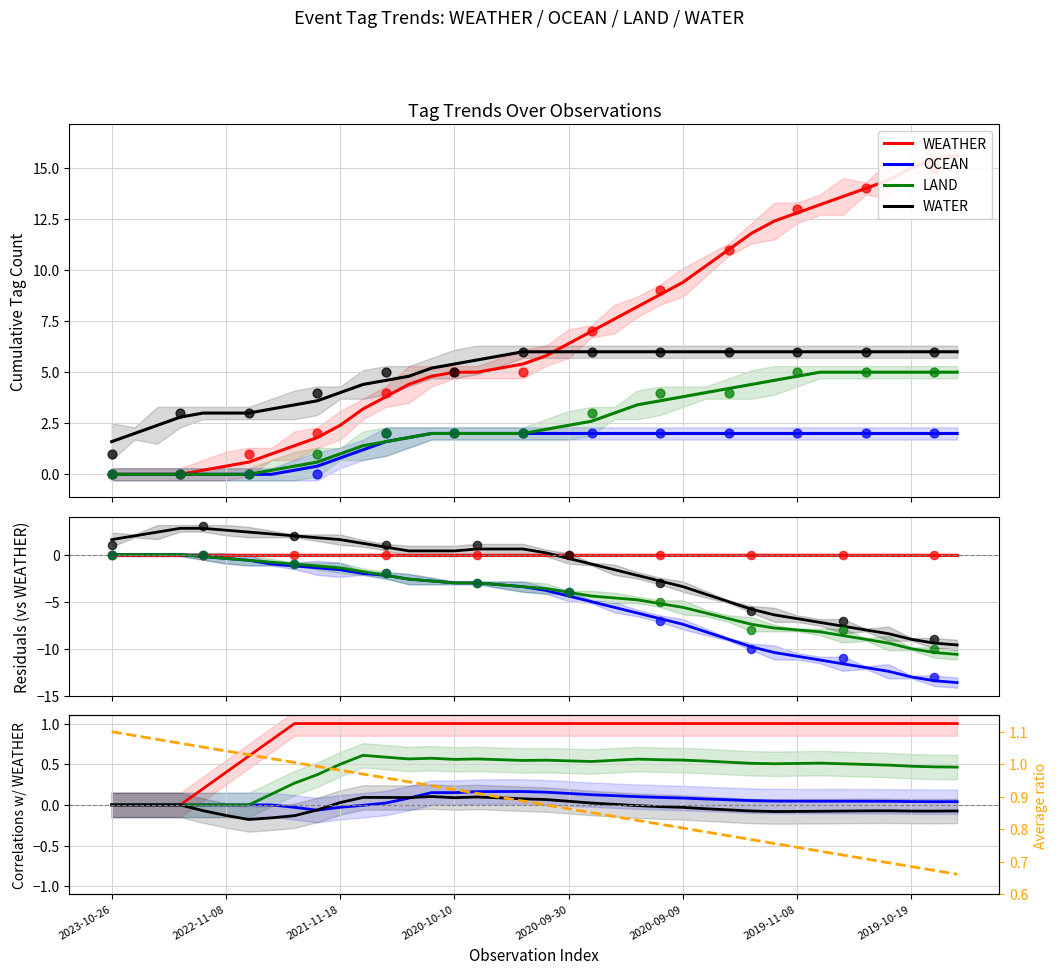

Which series contains the highest Y value?

Ratio